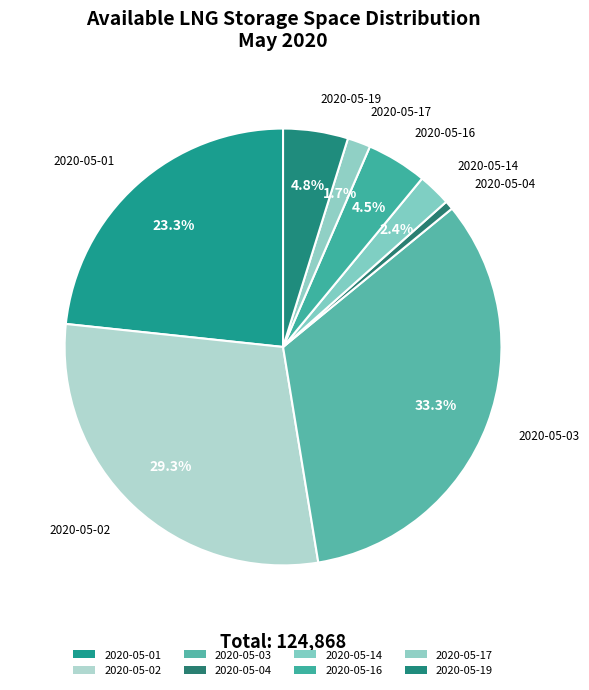

How many slices are in this pie chart?

8